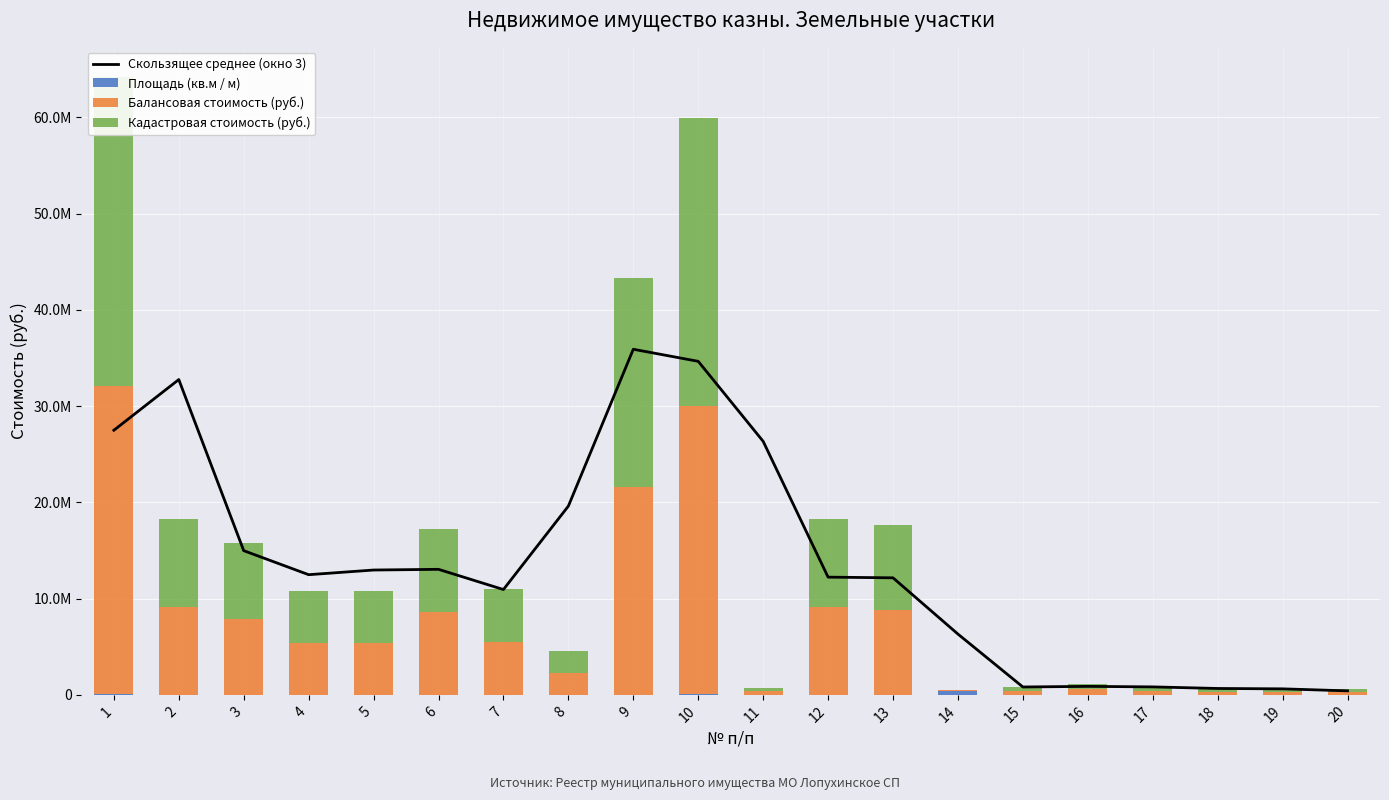

Which category has the lowest value in the Скользящее среднее (окно 3) series?

20